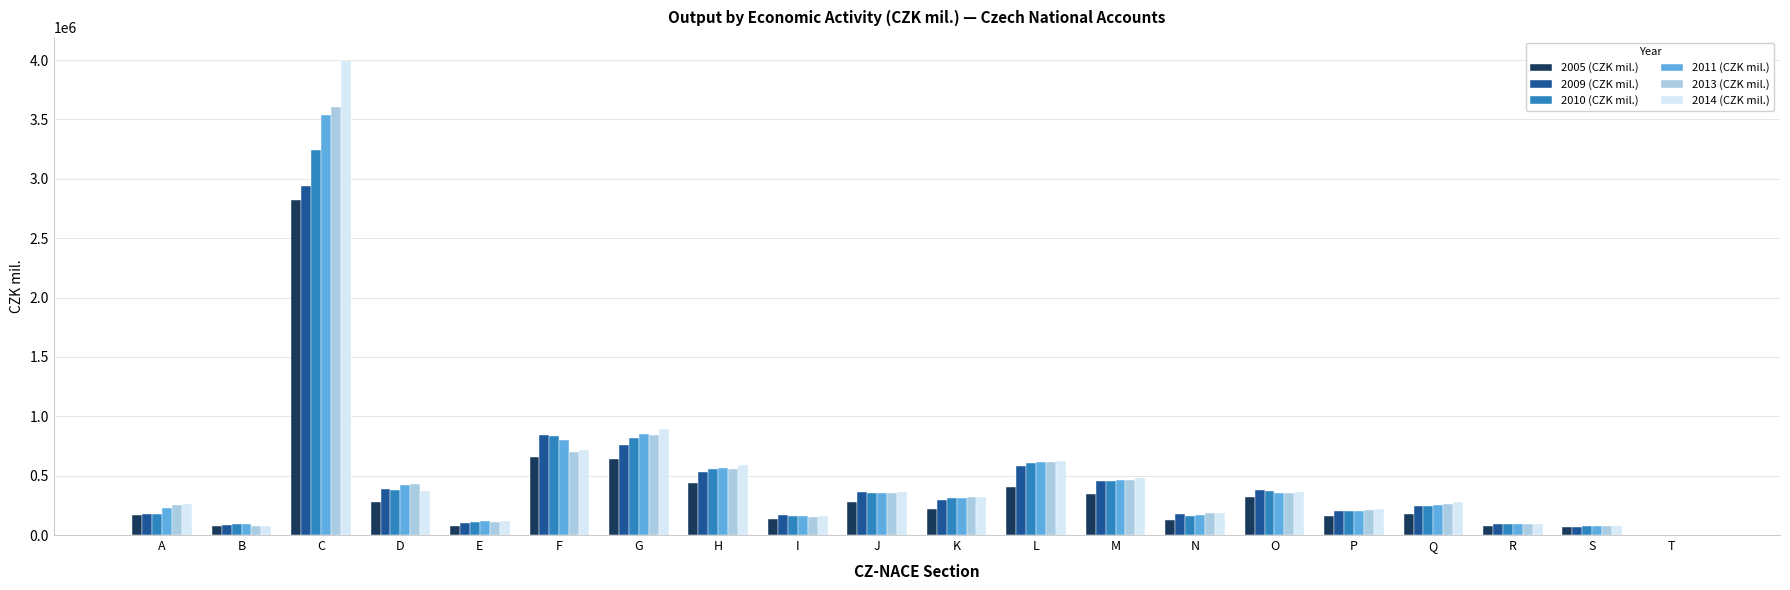

What is the total value across all series at G?

4797922